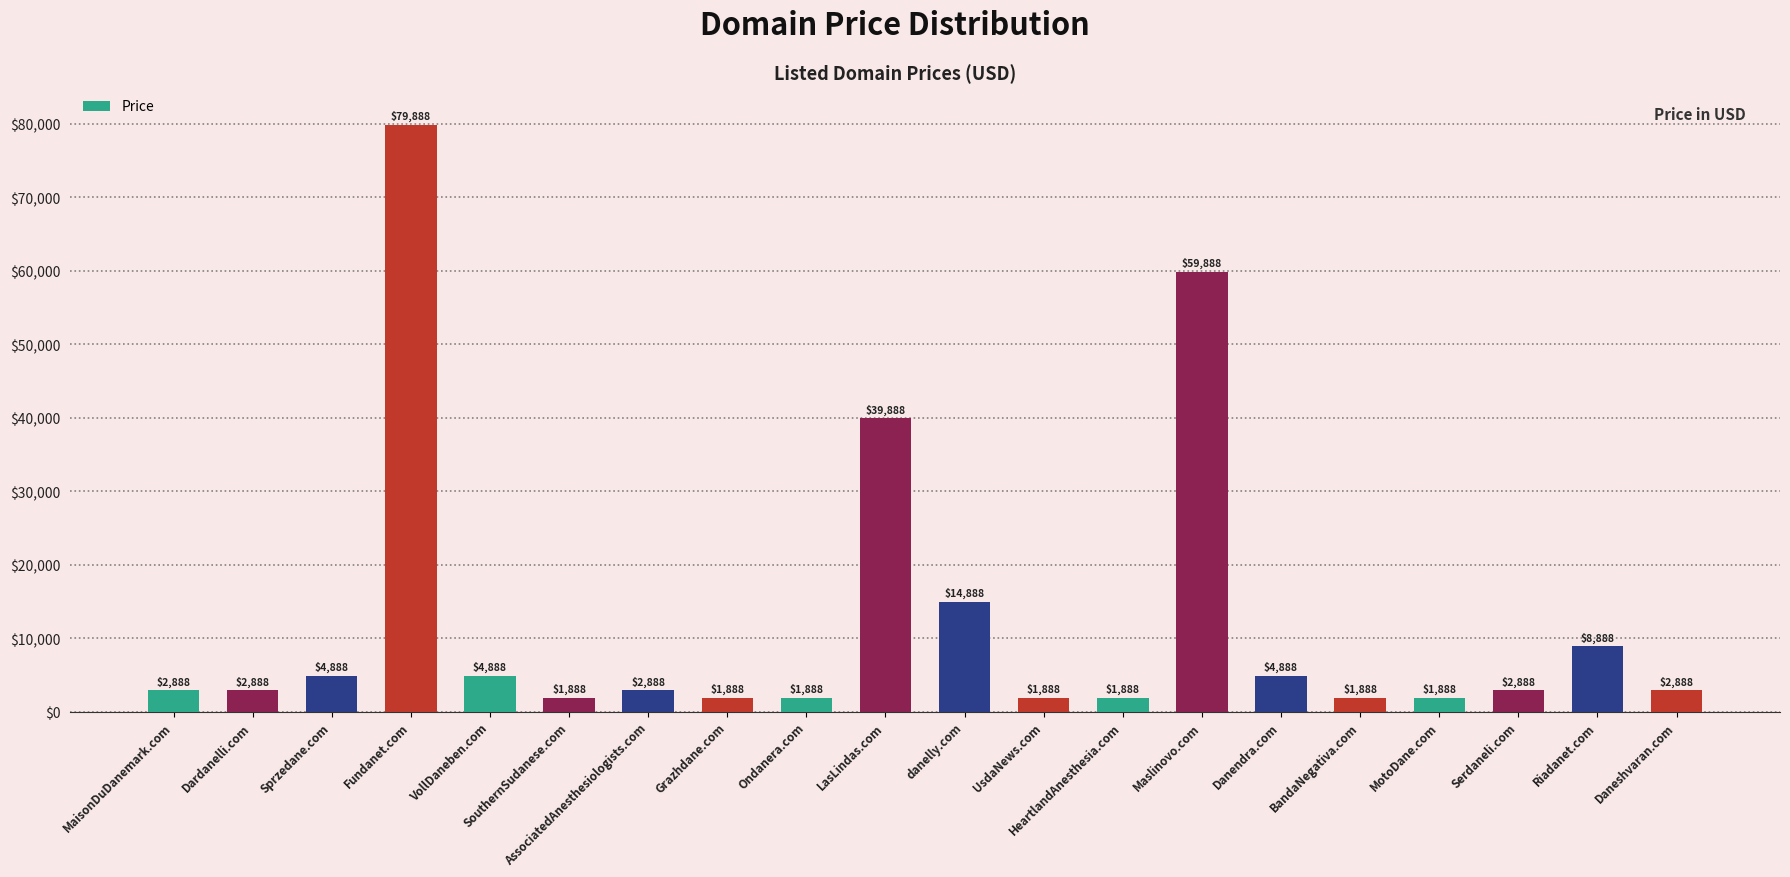

The chart shows a value of 79888 at Fundanet.com. True or false?

True